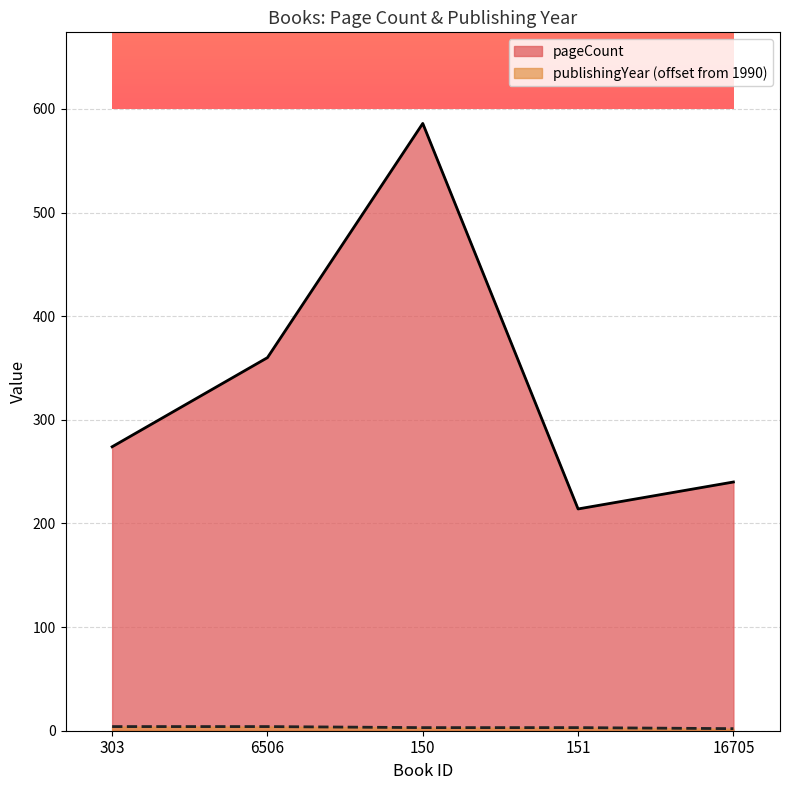

What position from the right is 150?

3